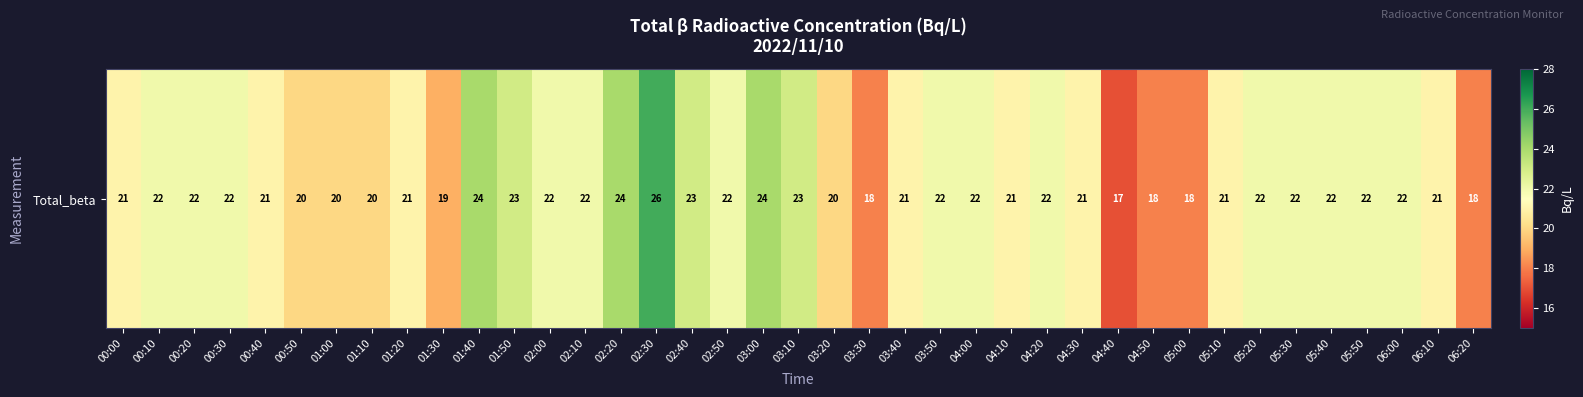

Rank the categories by value from lowest to highest.

04:40, 03:30, 04:50, 05:00, 06:20, 01:30, 00:50, 01:00, 01:10, 03:20, 00:00, 00:40, 01:20, 03:40, 04:10, 04:30, 05:10, 06:10, 00:10, 00:20, 00:30, 02:00, 02:10, 02:50, 03:50, 04:00, 04:20, 05:20, 05:30, 05:40, 05:50, 06:00, 01:50, 02:40, 03:10, 01:40, 02:20, 03:00, 02:30